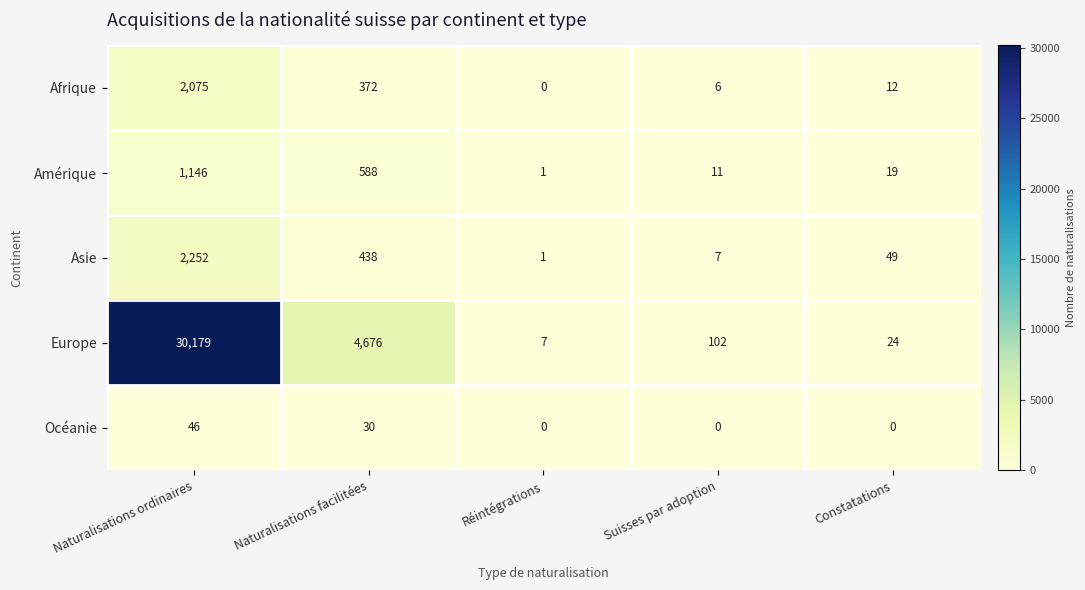

What is the maximum value shown in the chart?

30179